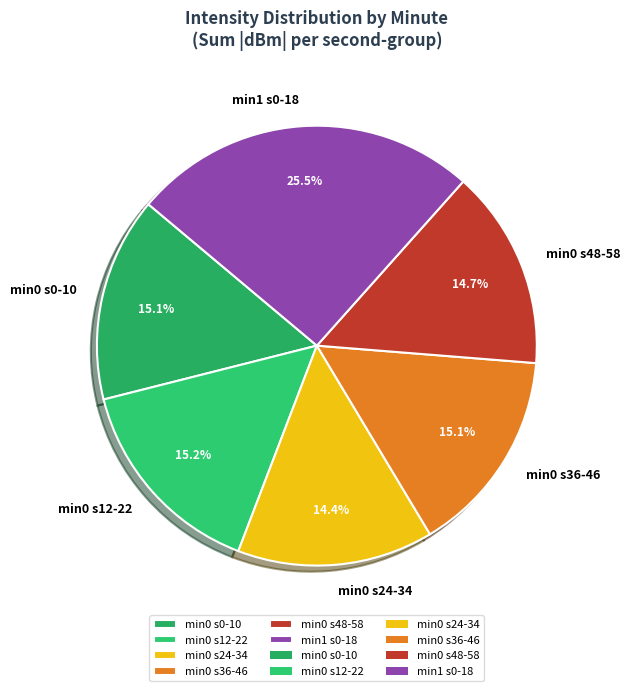

What is the largest slice in the pie chart?

min1 s0-18